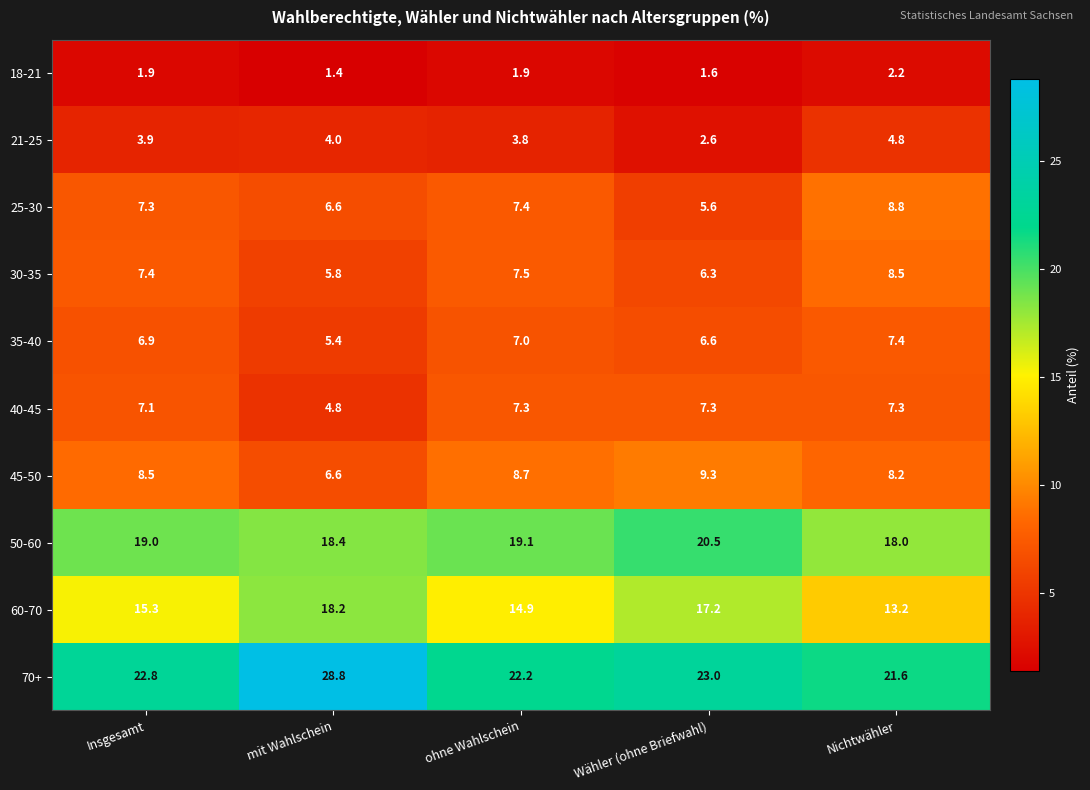

Is it true that 30-35 equals 6.3 at Wähler (ohne Briefwahl)?

True